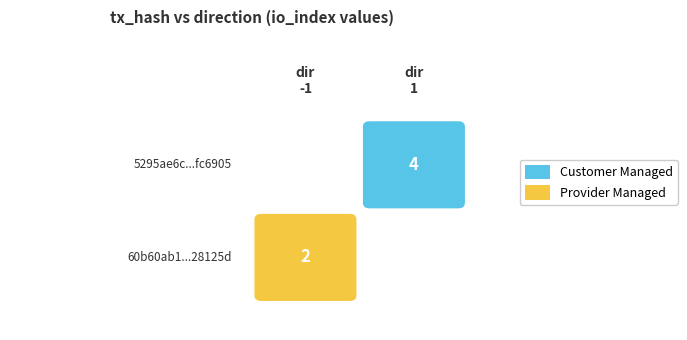

What is the difference between the highest and lowest values at -1?

2